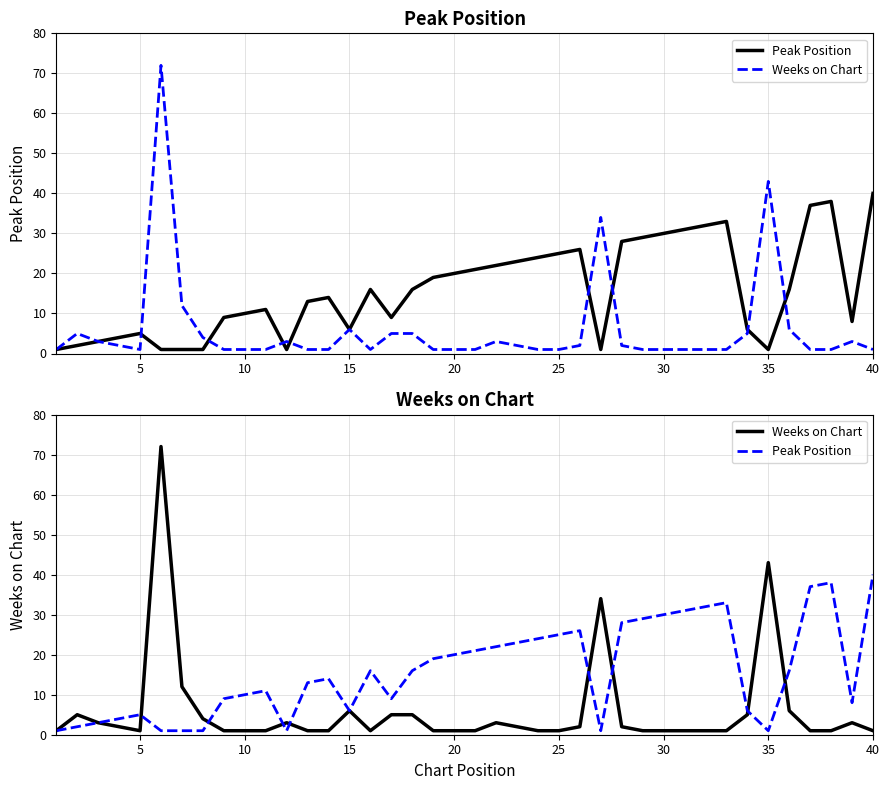

How many values in the Weeks on Chart series exceed 1?

19